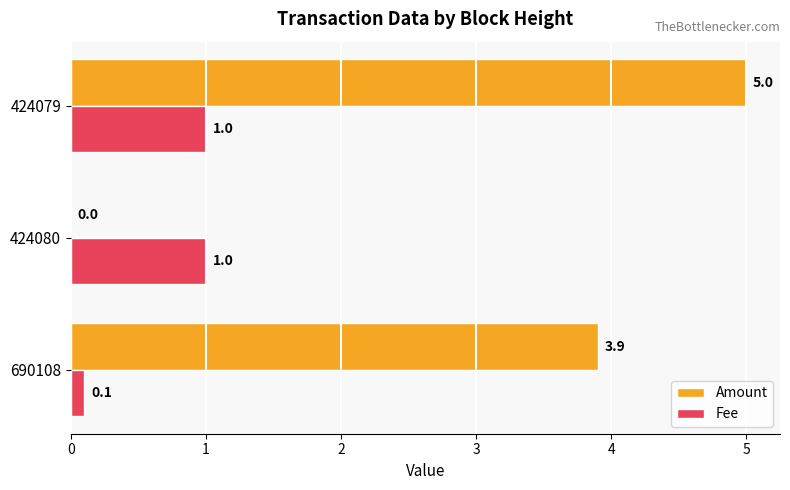

What is the sum of all Amount values?

8.9